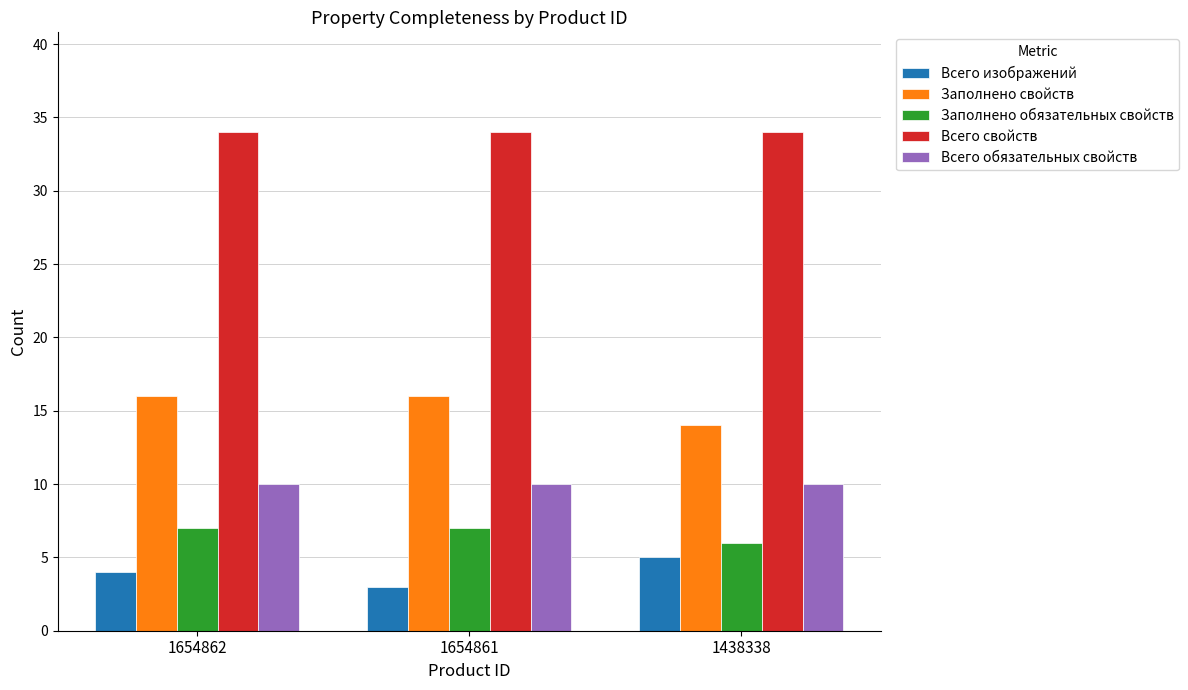

Reading right to left, list all the values displayed in this chart.

Всего изображений: 5	3	4
Заполнено свойств: 14	16	16
Заполнено обязательных свойств: 6	7	7
Всего свойств: 34	34	34
Всего обязательных свойств: 10	10	10